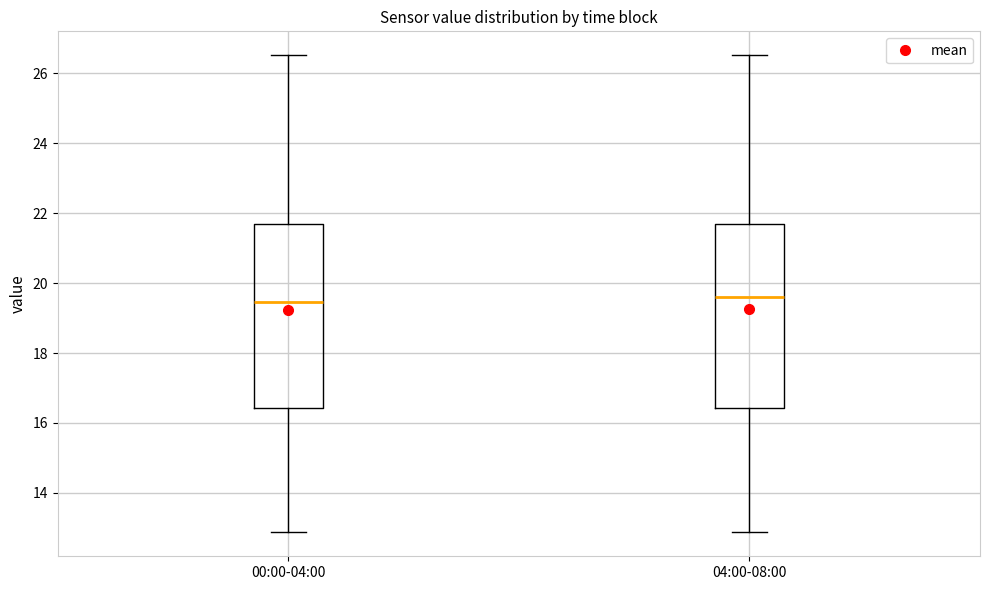

Reading left to right, read every box against the y-axis: the position of its median line, the range the box covers, and the ends of its whiskers. The values are not printed on the chart, so give them approximately, as read against the axis.

00:00-04:00: median 19.4, box 16.4 to 21.6, whiskers 12.8 to 26.6
04:00-08:00: median 19.6, box 16.4 to 21.6, whiskers 12.8 to 26.6